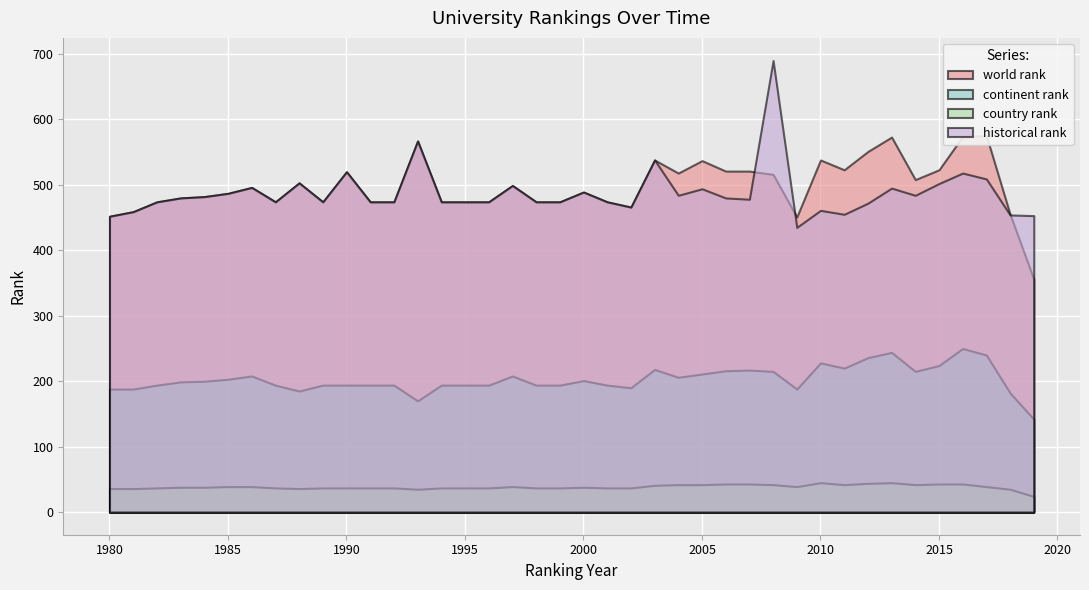

The continent rank series shows 228 at 2010. True or false?

True